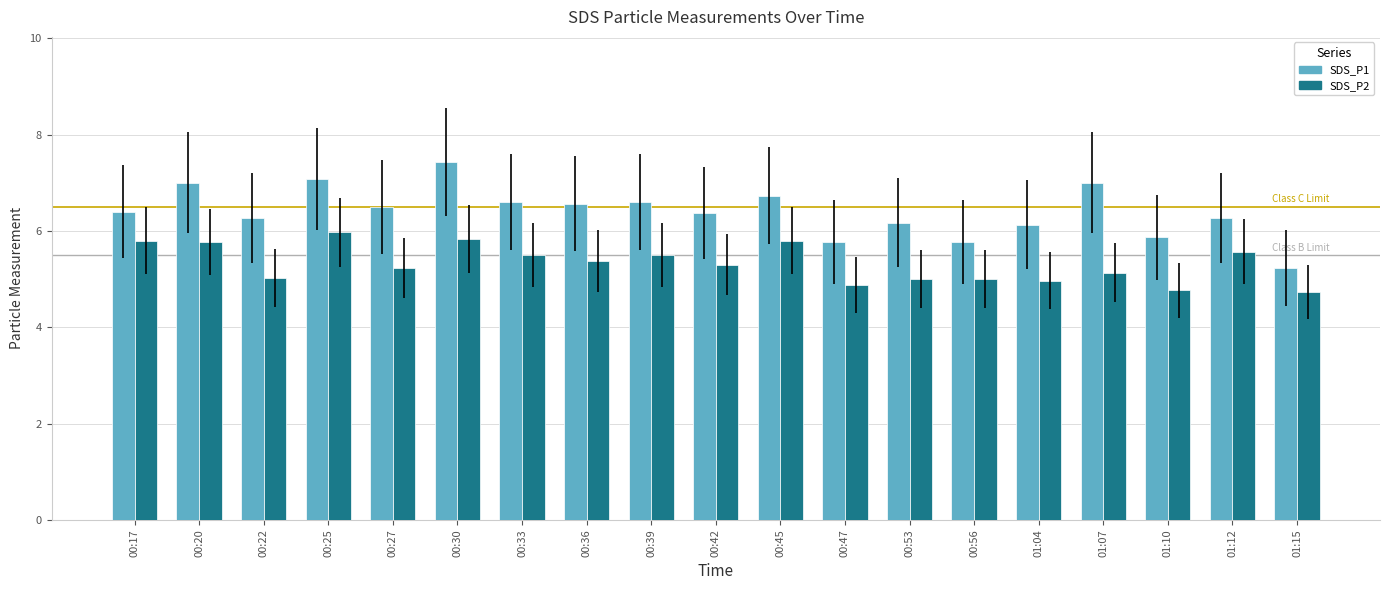

What is the minimum value shown in the chart?

4.7